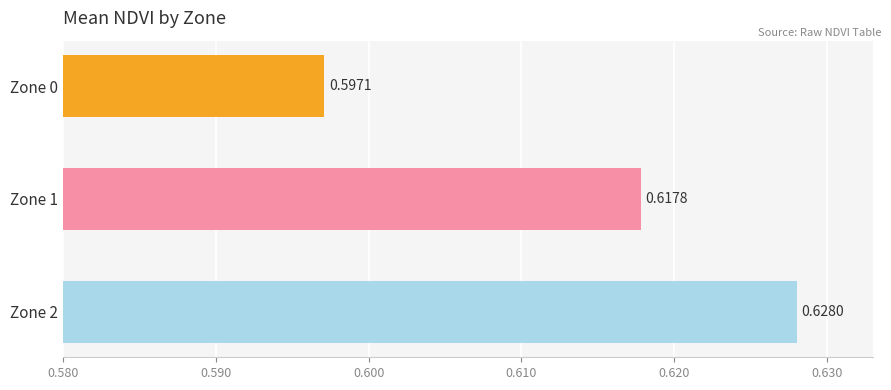

What is the sum of the values at Zone 0 and Zone 2?

1.2